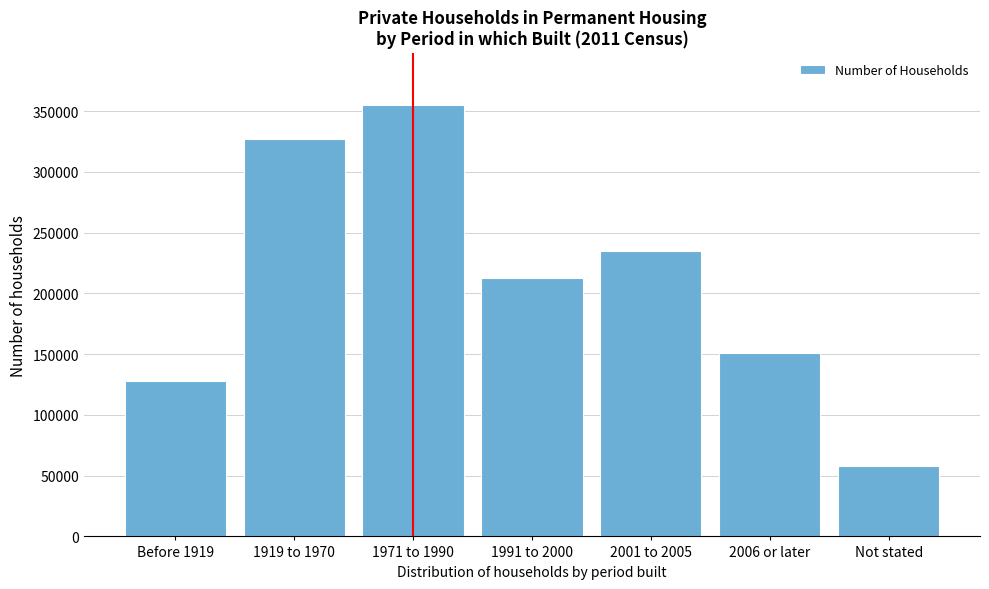

Reading right to left, what are all the values shown in this chart?

58173	151107	235099	212432	355296	326740	127640